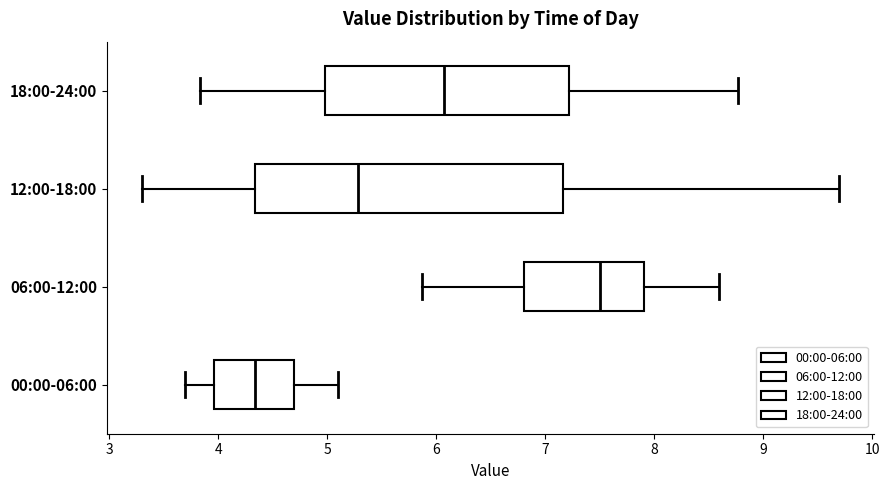

Comparing the boxes themselves (not the whiskers), which one is the widest?

12:00-18:00